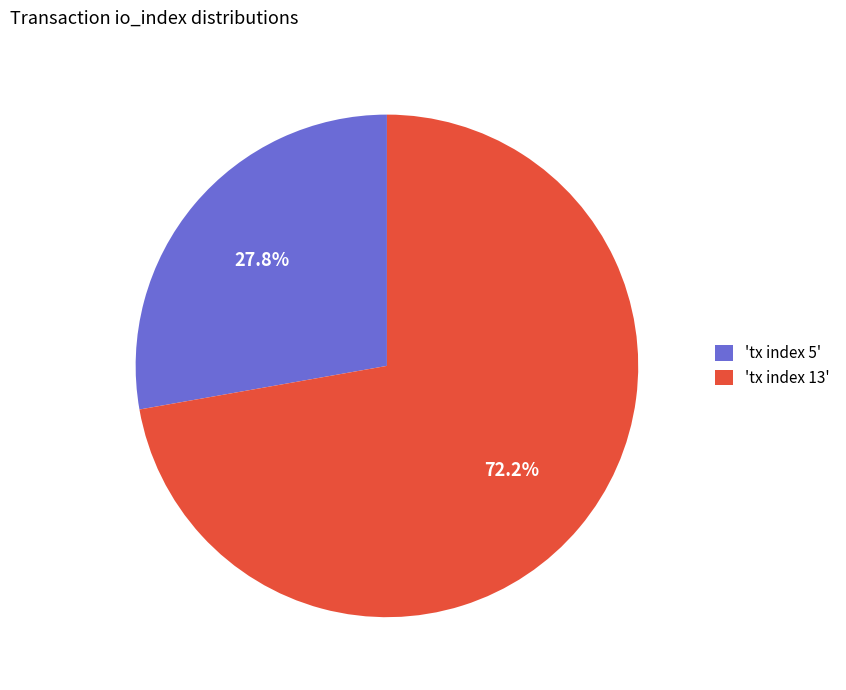

How many slices are in this pie chart?

2